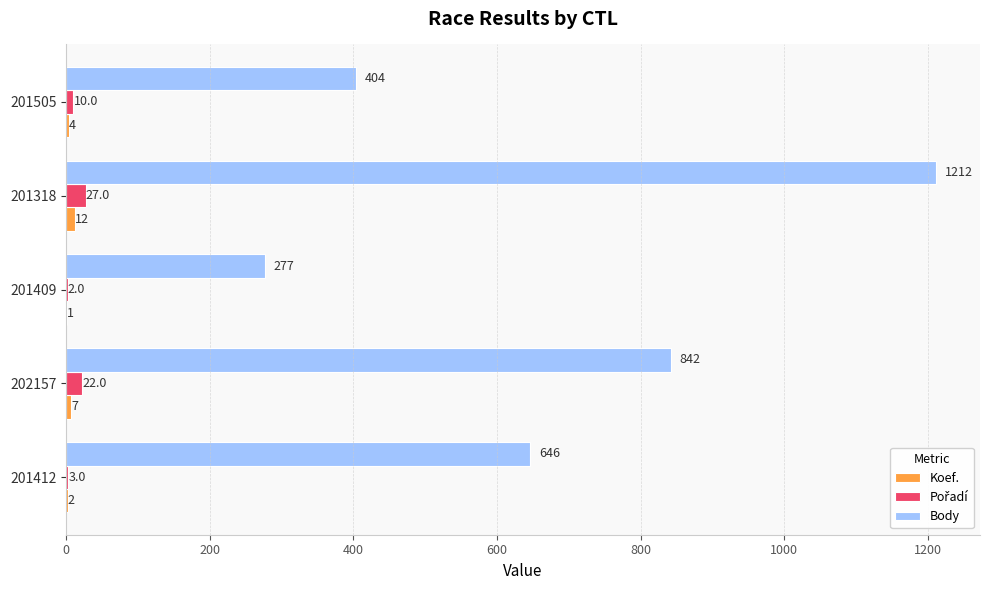

Where is Body nearest to the value 744?

201412